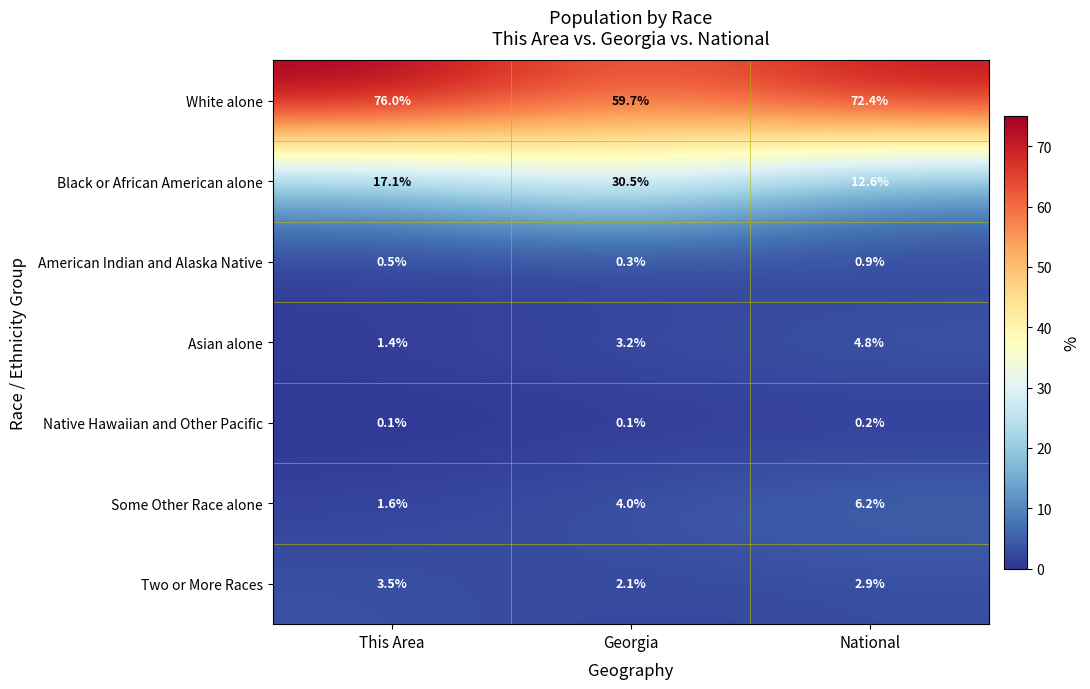

Which series has the largest range (max minus min)?

Black or African American alone